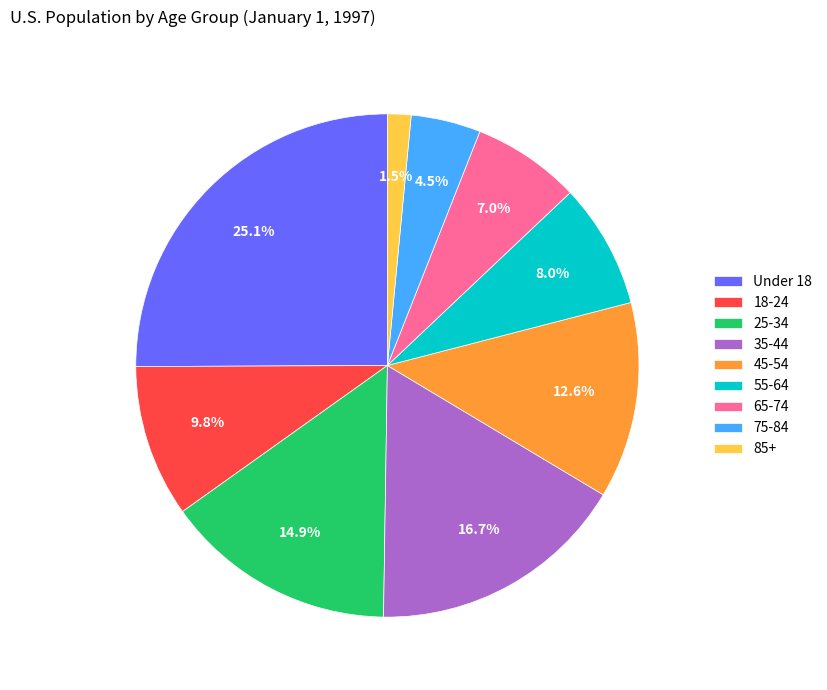

Approximately how many times larger is the value at 18-24 compared to Under 18?

0.4